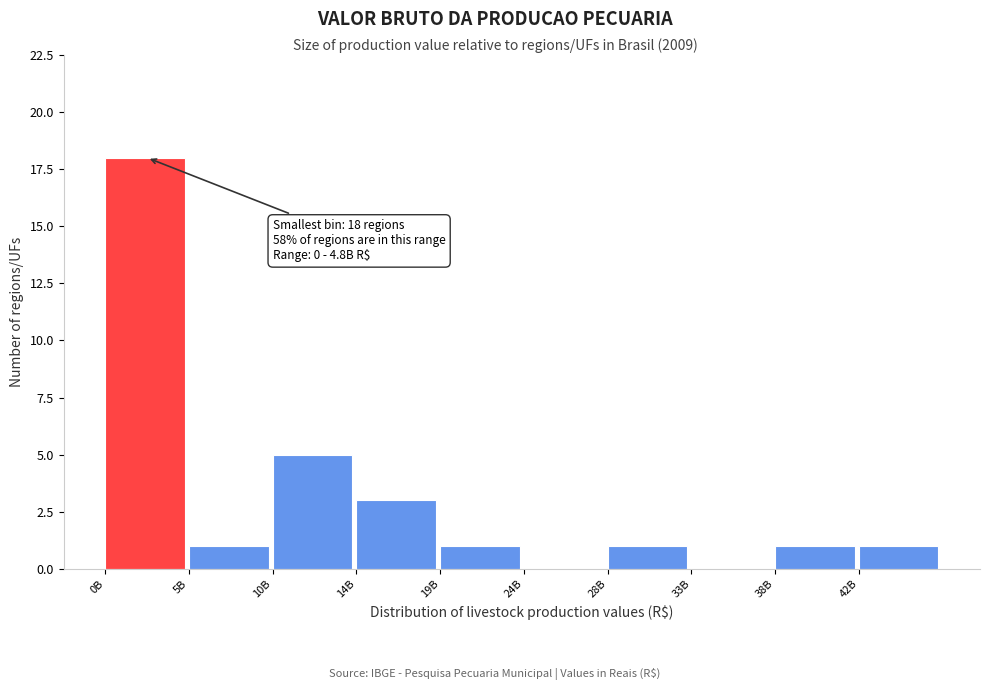

Reading left to right, what are all the values shown in this chart?

0B=18	5B=1	10B=5	14B=3	19B=1	24B=0	28B=1	33B=0	38B=1	42B=1